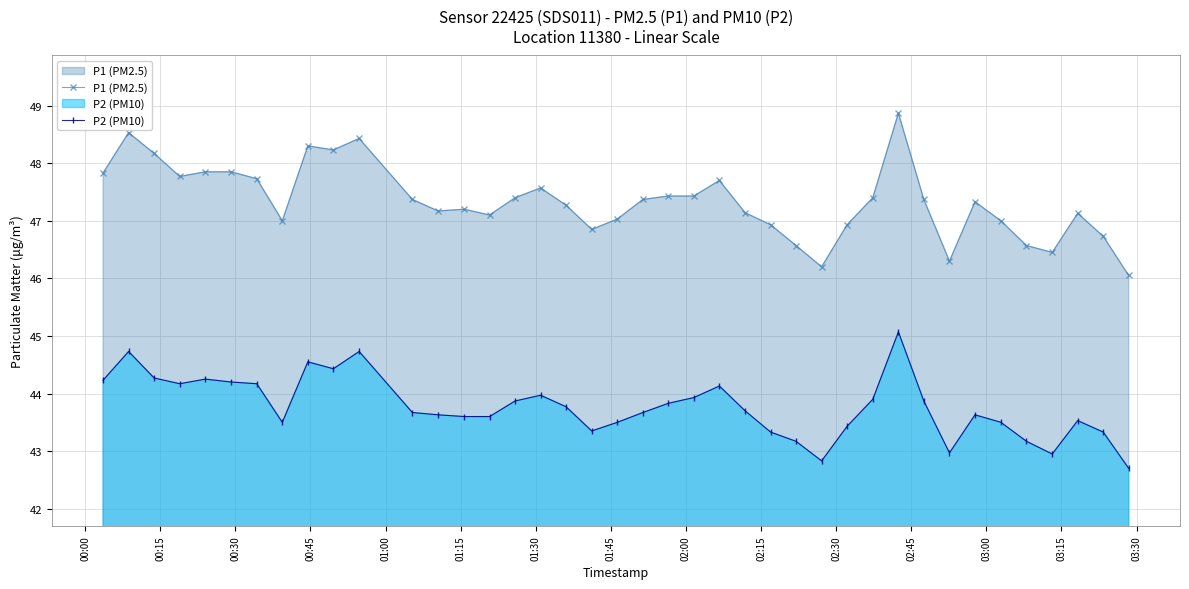

How many data points does each series have?

40